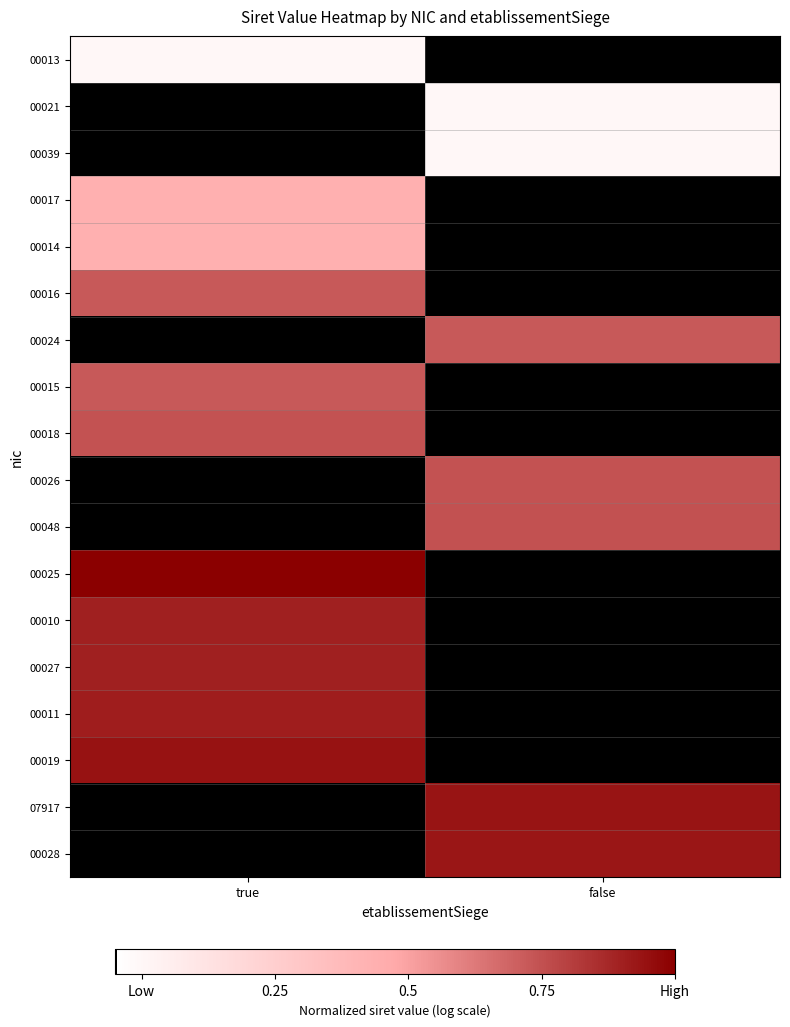

Reading left to right, list all the values displayed in this chart.

00013: true=0.0	false=-0.1
00021: true=-0.1	false=0.0
00039: true=-0.1	false=0.0
00017: true=0.4	false=-0.1
00014: true=0.4	false=-0.1
00016: true=0.7	false=-0.1
00024: true=-0.1	false=0.7
00015: true=0.7	false=-0.1
00018: true=0.7	false=-0.1
00026: true=-0.1	false=0.7
00048: true=-0.1	false=0.7
00025: true=1.0	false=-0.1
00010: true=0.9	false=-0.1
00027: true=0.9	false=-0.1
00011: true=0.9	false=-0.1
00019: true=0.9	false=-0.1
07917: true=-0.1	false=0.9
00028: true=-0.1	false=0.9